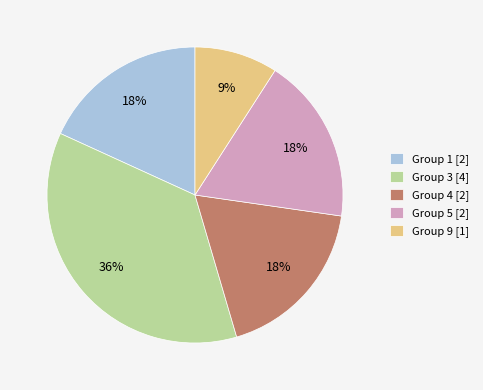

Count the number of slices in the pie.

5